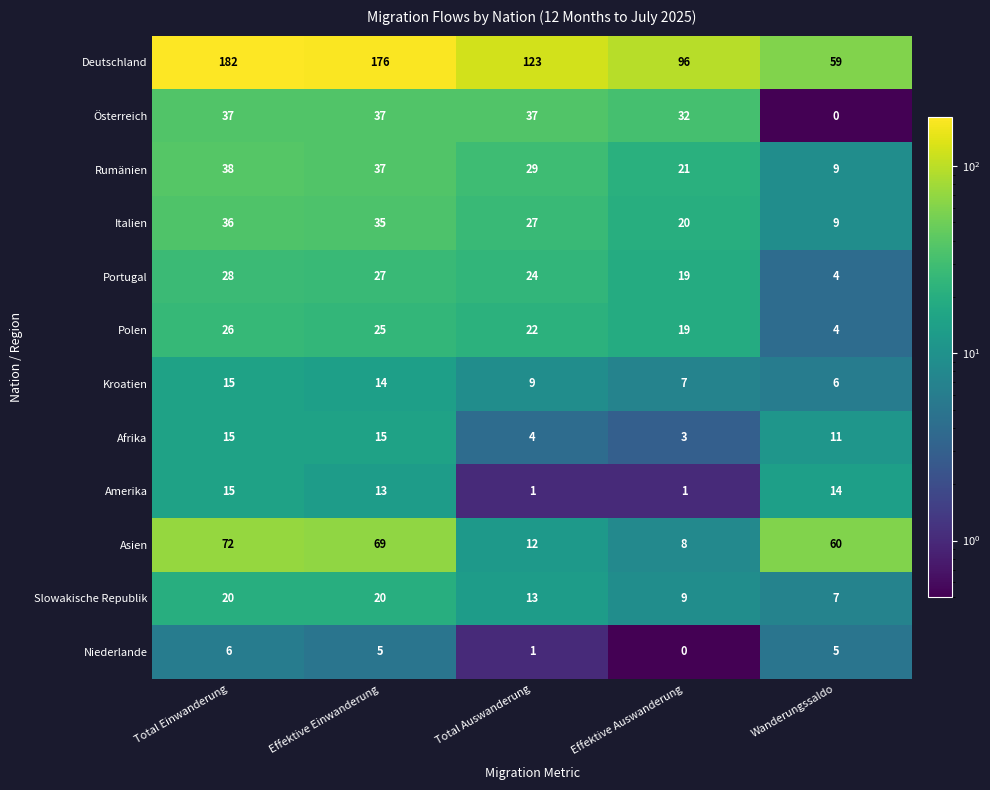

What is the difference between the highest and lowest values at Total Auswanderung?

122